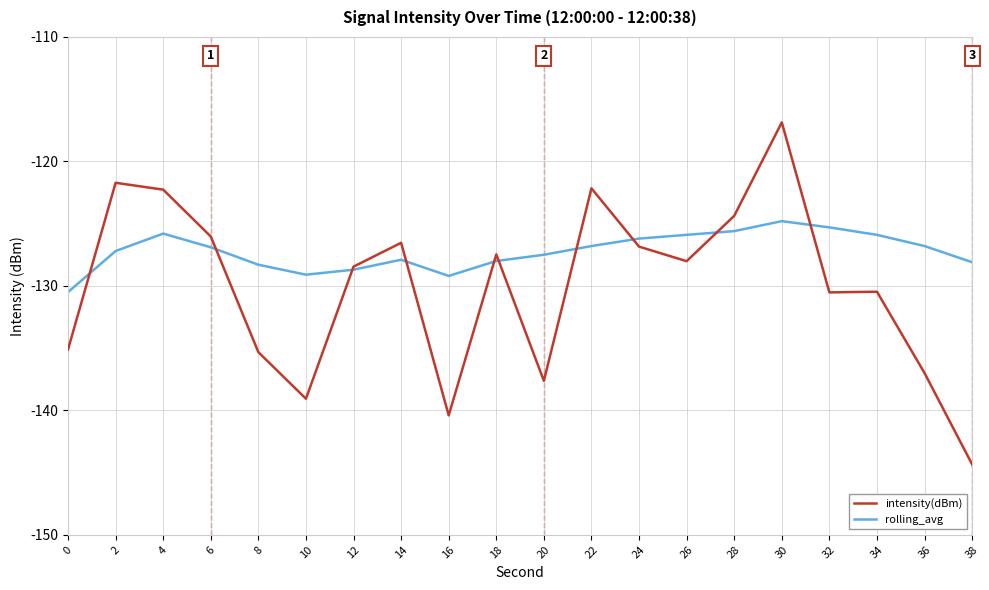

How many categories are shown in the chart?

20